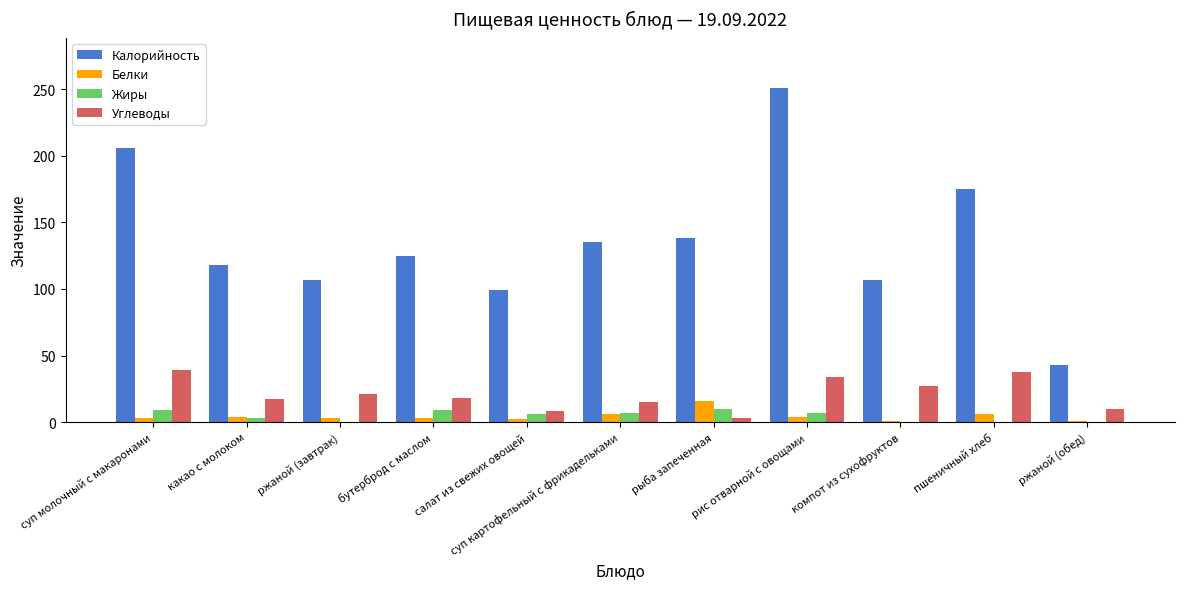

Which series changed the most between ржаной (завтрак) and ржаной (обед)?

Калорийность